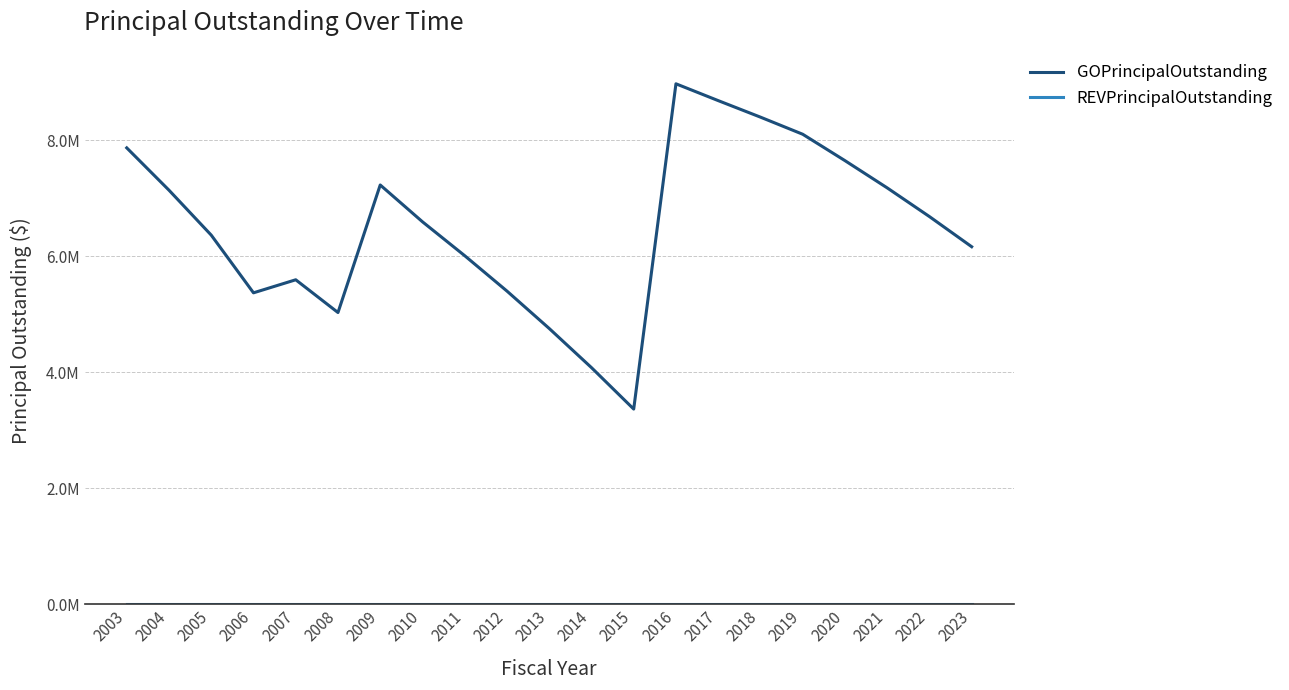

Does the chart display data point markers on the line(s)?

No